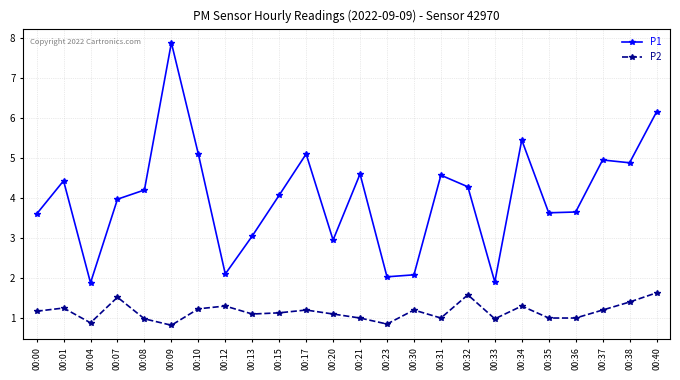

What is the value of the P2 point at the 23rd from the left?

1.4